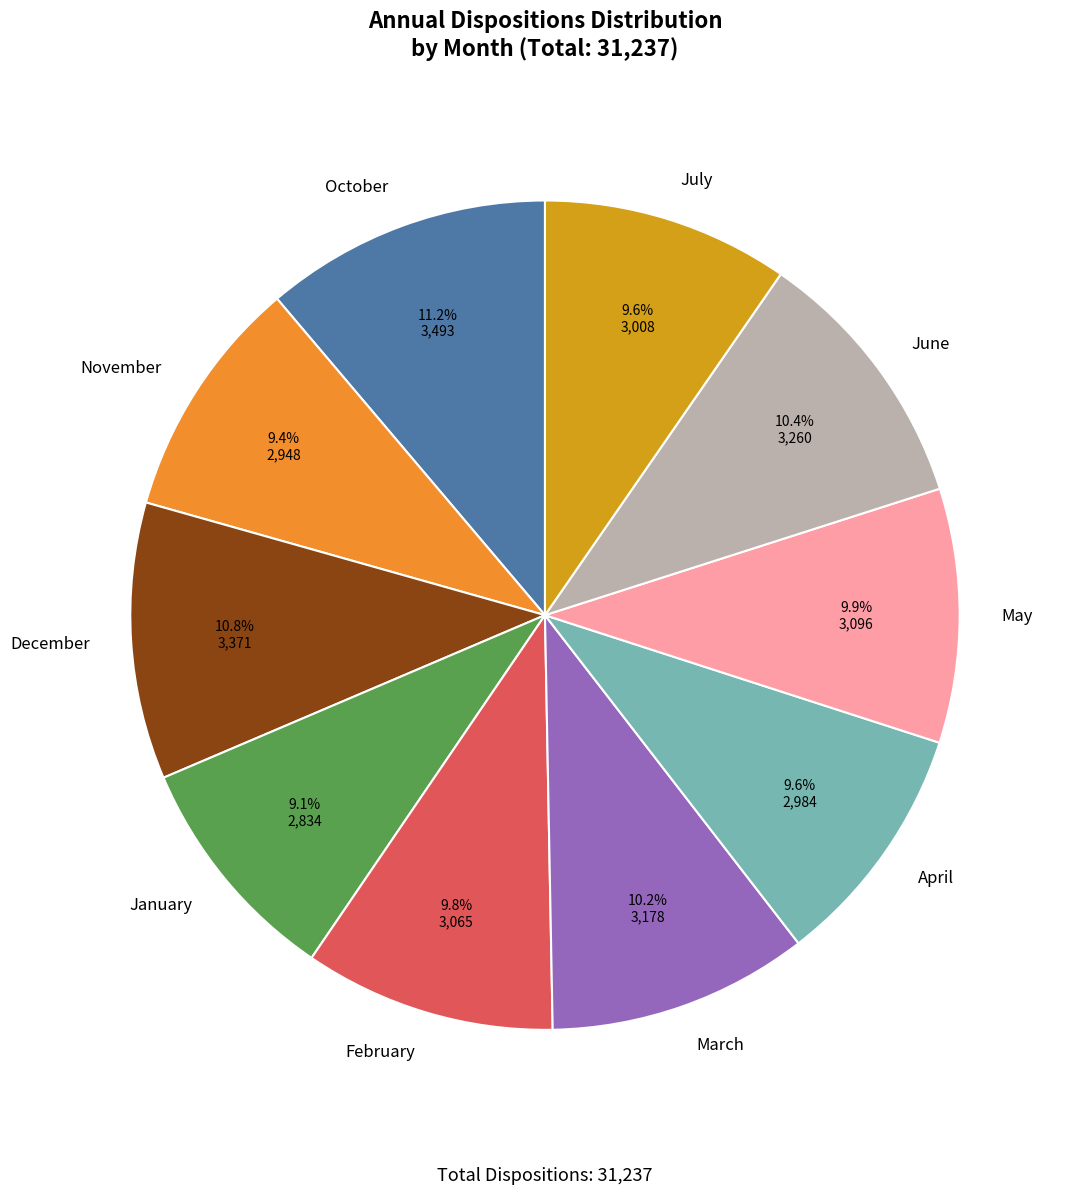

True or false: January accounts for 9% of the total.

True